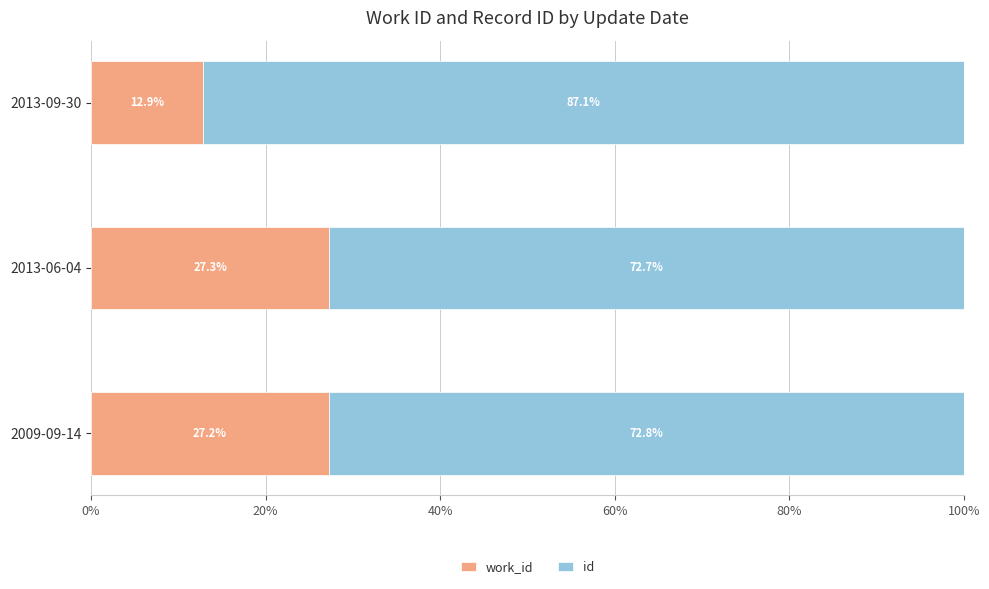

What is the total value across all series at 2013-09-30?

100.0